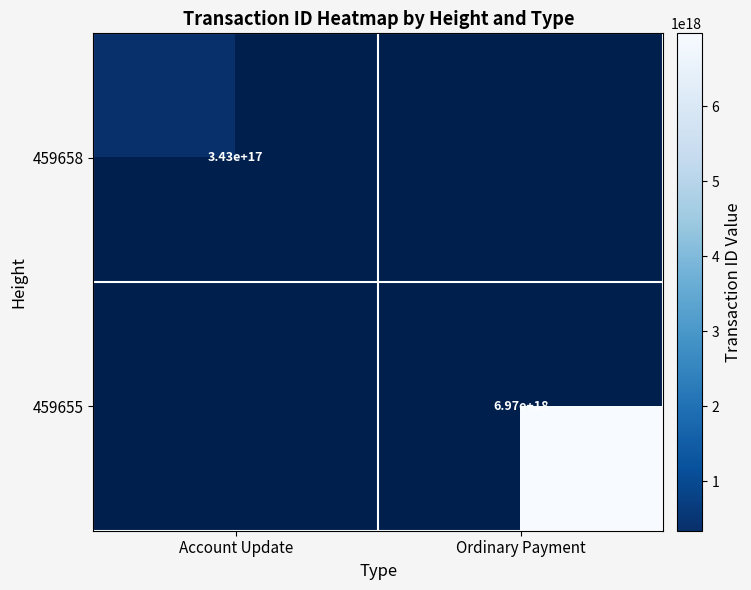

At how many categories does at least one series exceed 4202716761833989632?

1